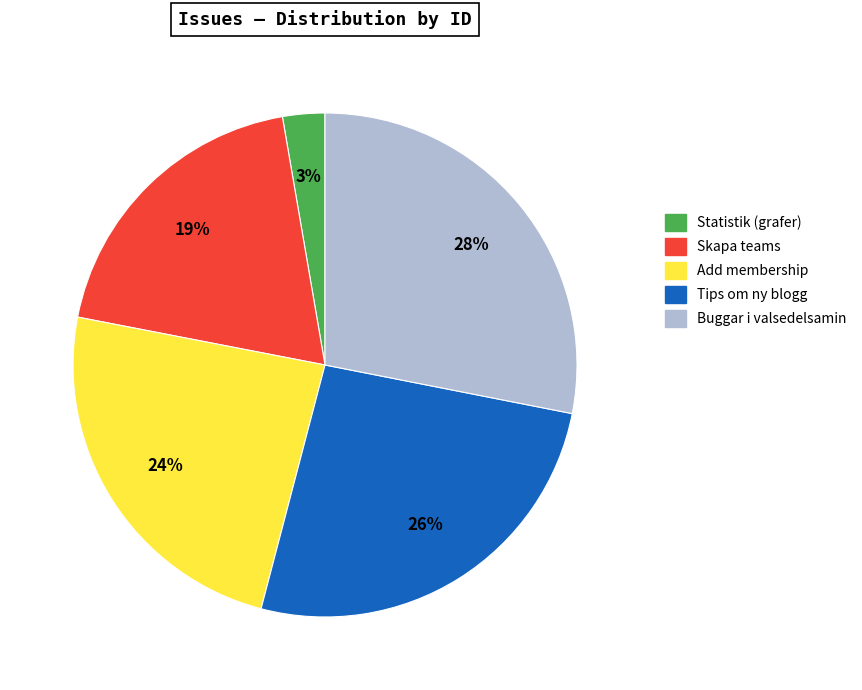

To the nearest percent, what is the difference between the Skapa teams and Buggar i valsedelsamin slice percentages?

9%